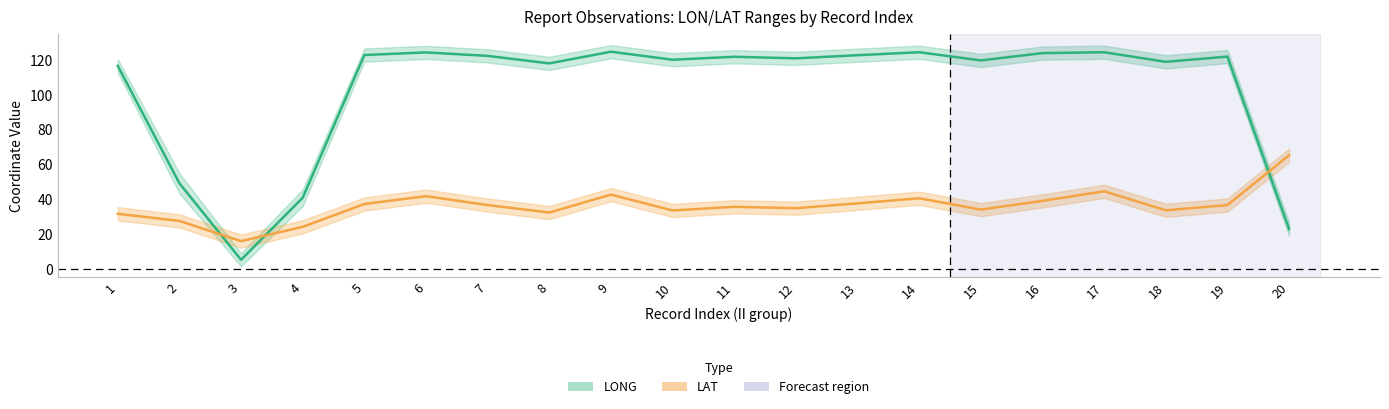

Between 9 and 12, which is larger?

9